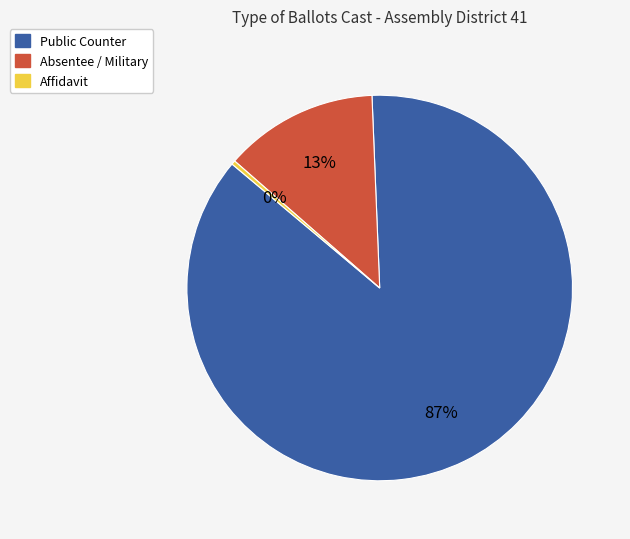

What percentage is the Public Counter slice, to the nearest percent?

87%